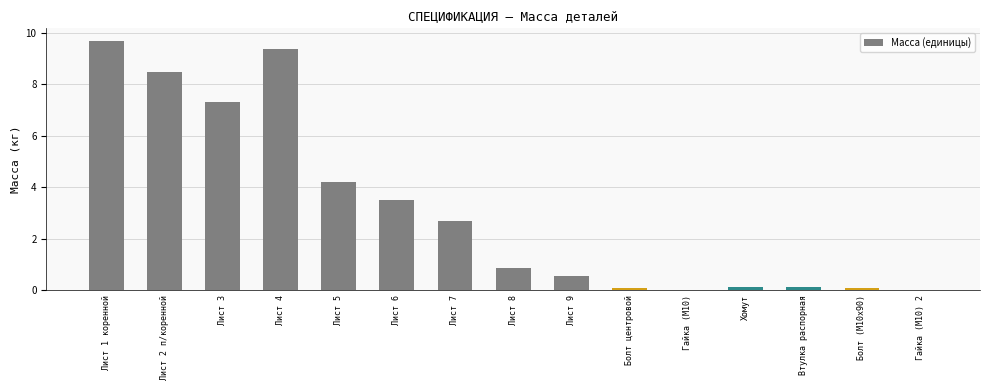

What is the sum of the values at Лист 8 and Лист 1 коренной?

10.6